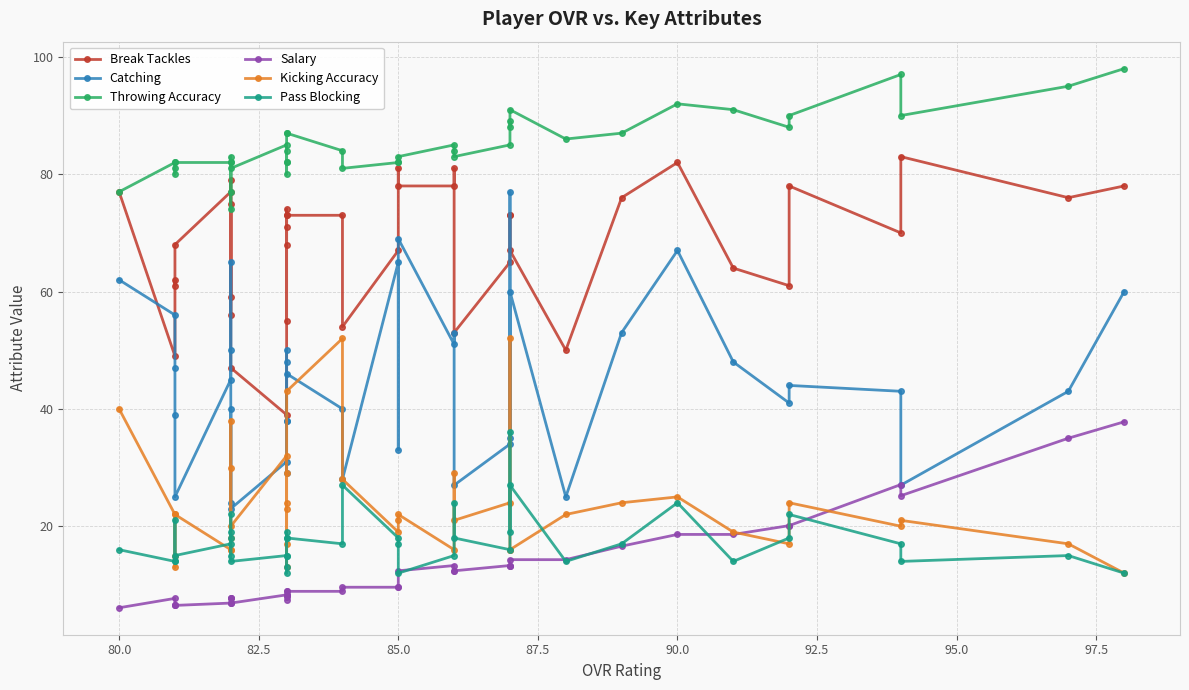

What is the spread (max minus min) of values at 85.0?

73.5